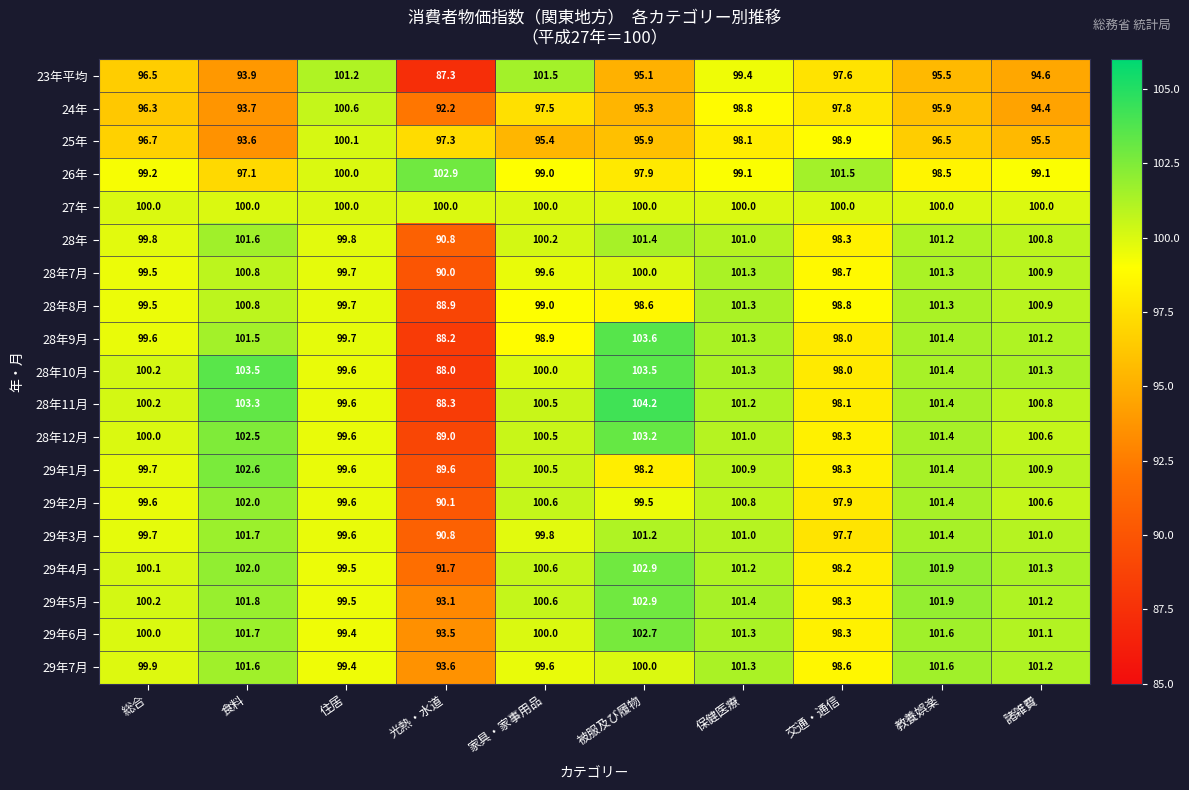

What is the difference between the 29年5月 values at 家具・家事用品 and 教養娯楽?

1.3